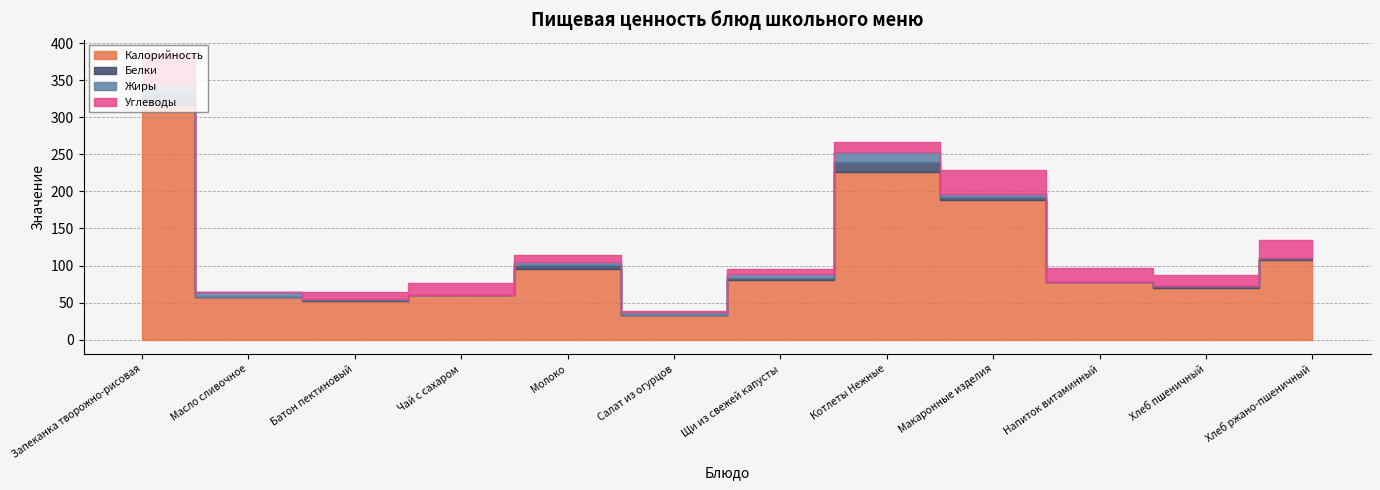

In Калорийность, how many points are higher than both neighbors (excluding endpoints)?

2